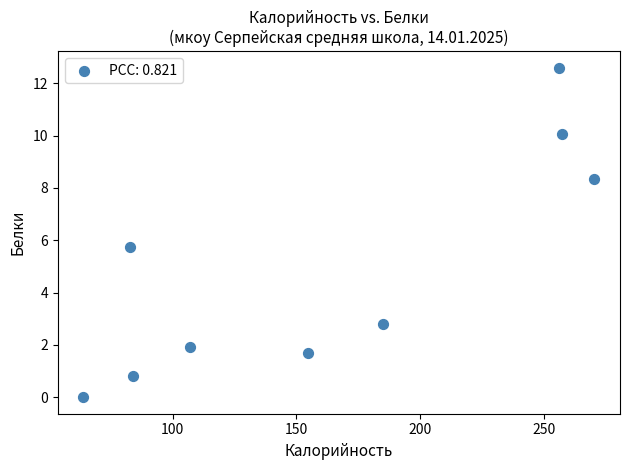

What is the average X value?

162.4